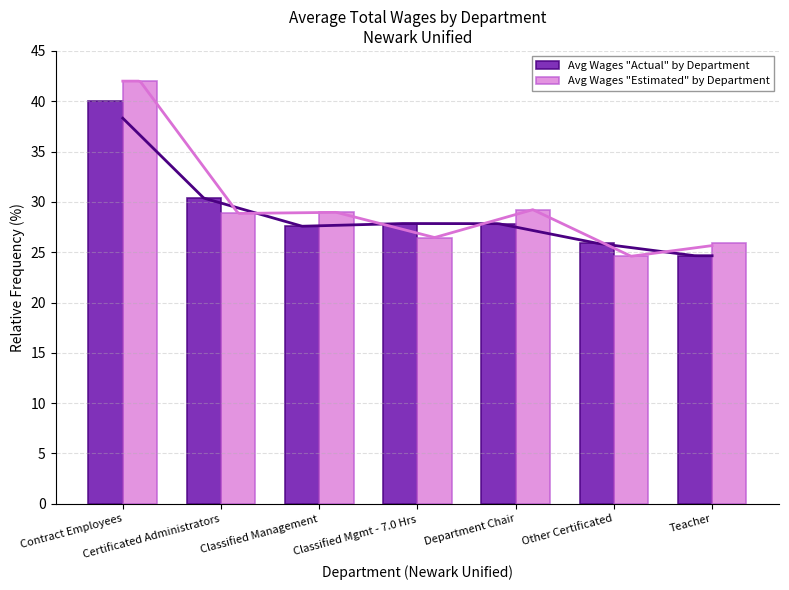

Which series changed the most between Classified Mgmt - 7.0 Hrs and Other Certificated?

Avg Wages "Actual" by Department